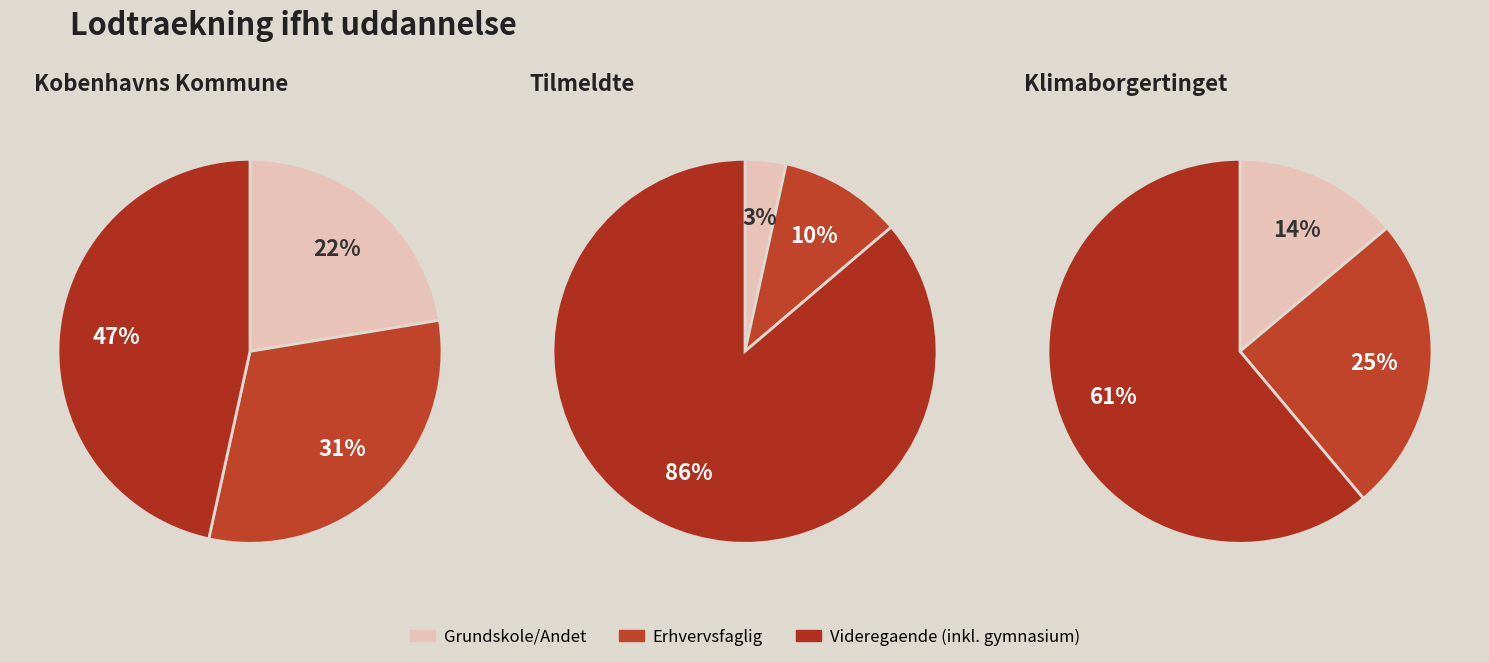

How many segments does this pie chart have?

9